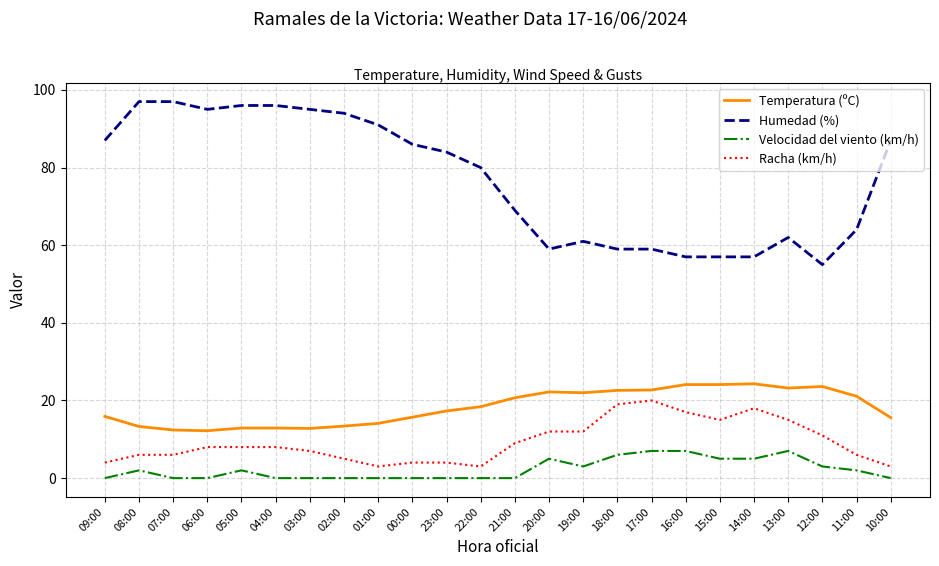

At which label is Humedad (%) closest to 76?

22:00